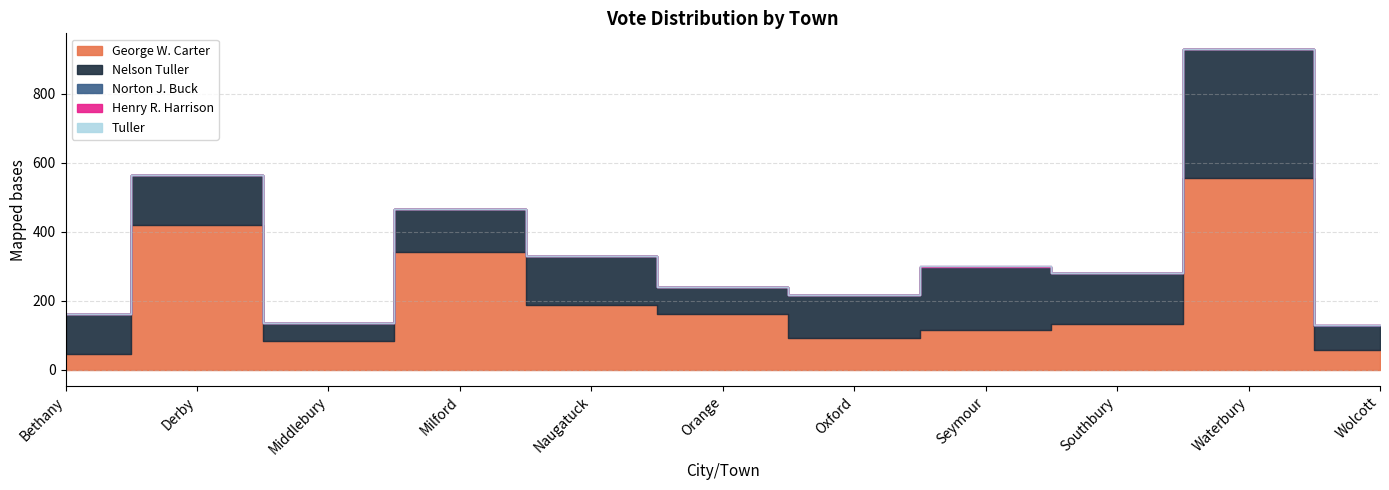

Which series has the largest range (max minus min)?

George W. Carter